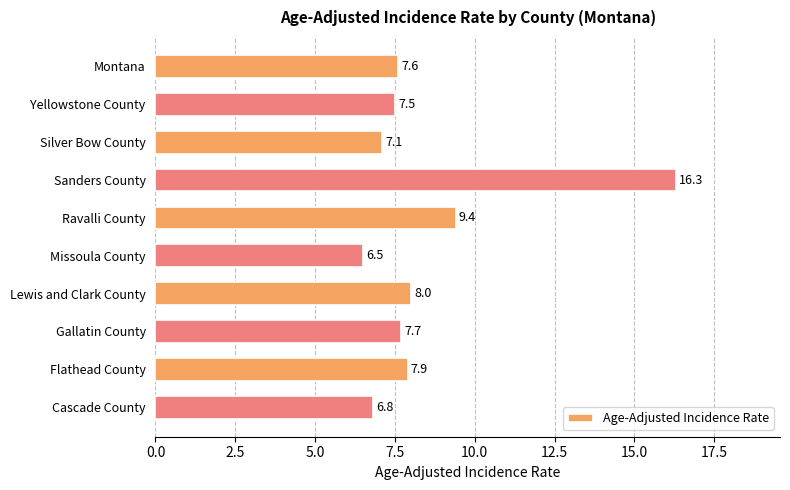

What is the sum of all values?

84.8